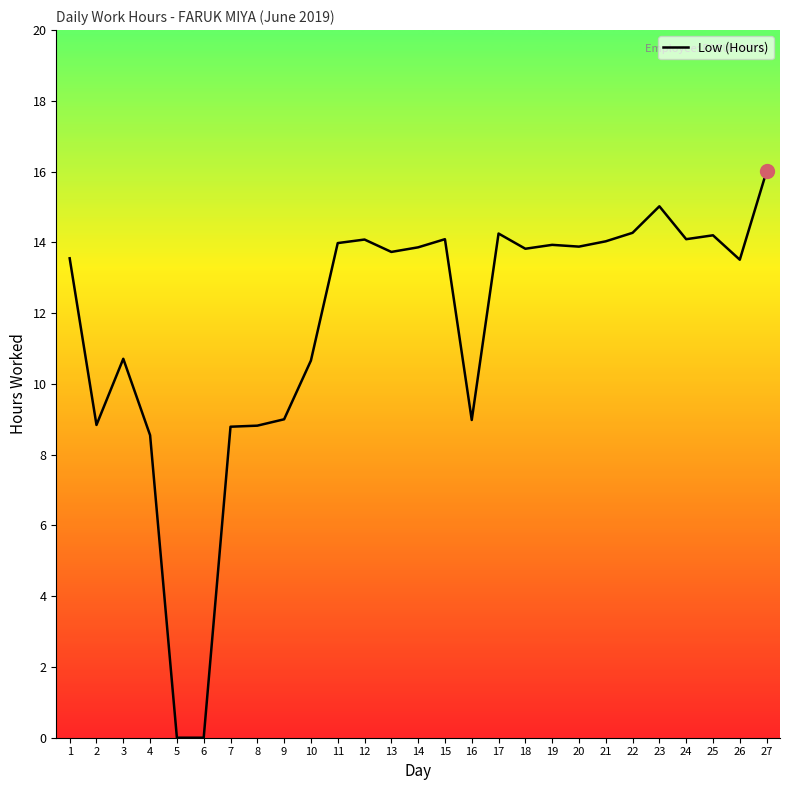

What is the change in value from 12 to 16?

-5.1